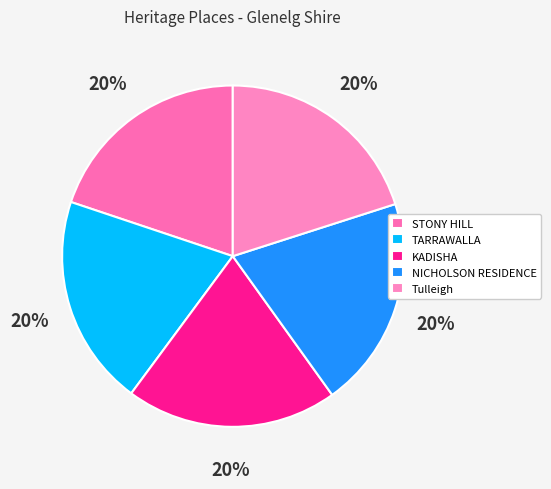

Which has a higher value, KADISHA or NICHOLSON RESIDENCE?

NICHOLSON RESIDENCE